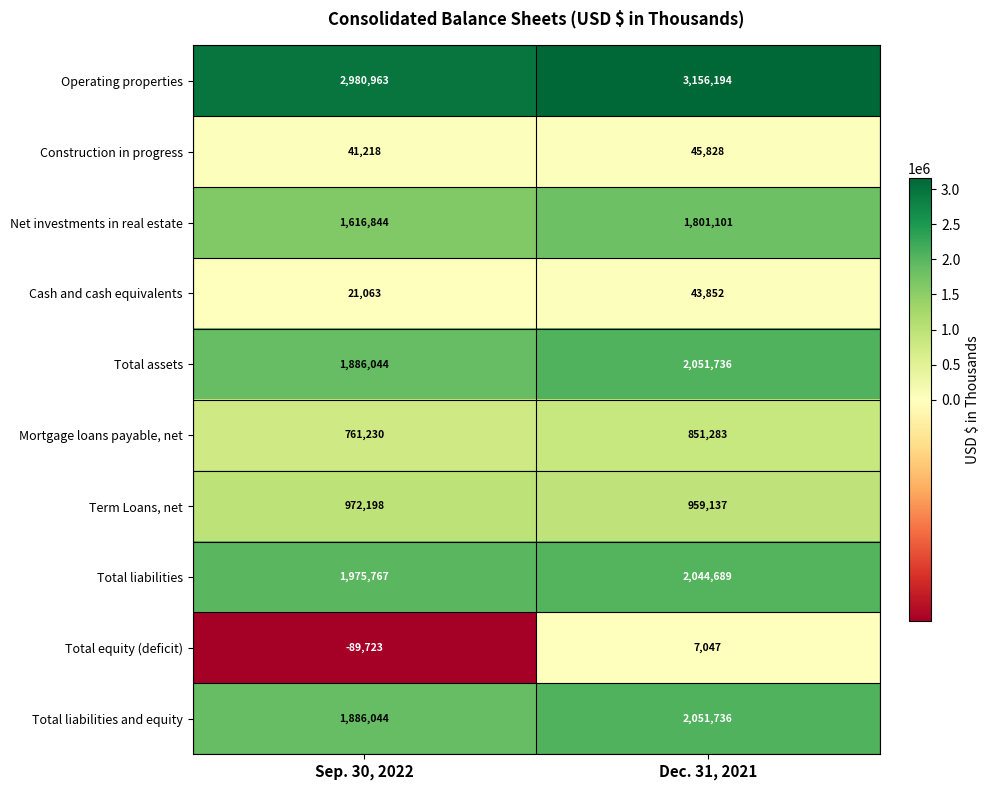

At which label does Total liabilities reach its minimum?

Sep. 30, 2022